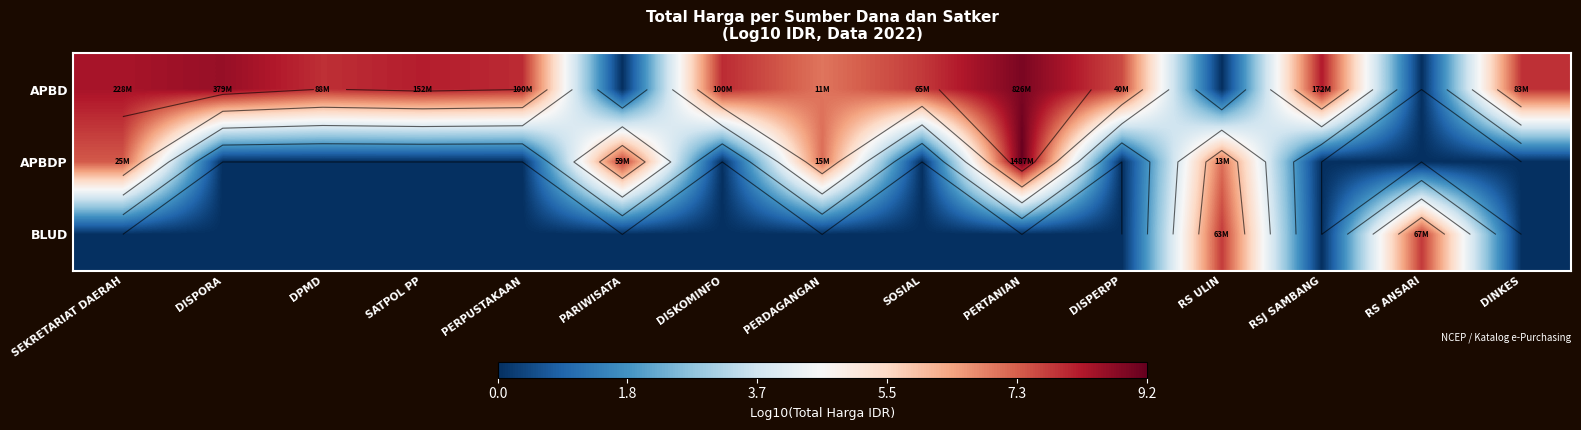

The BLUD series shows 4.4 at PERDAGANGAN. True or false?

False